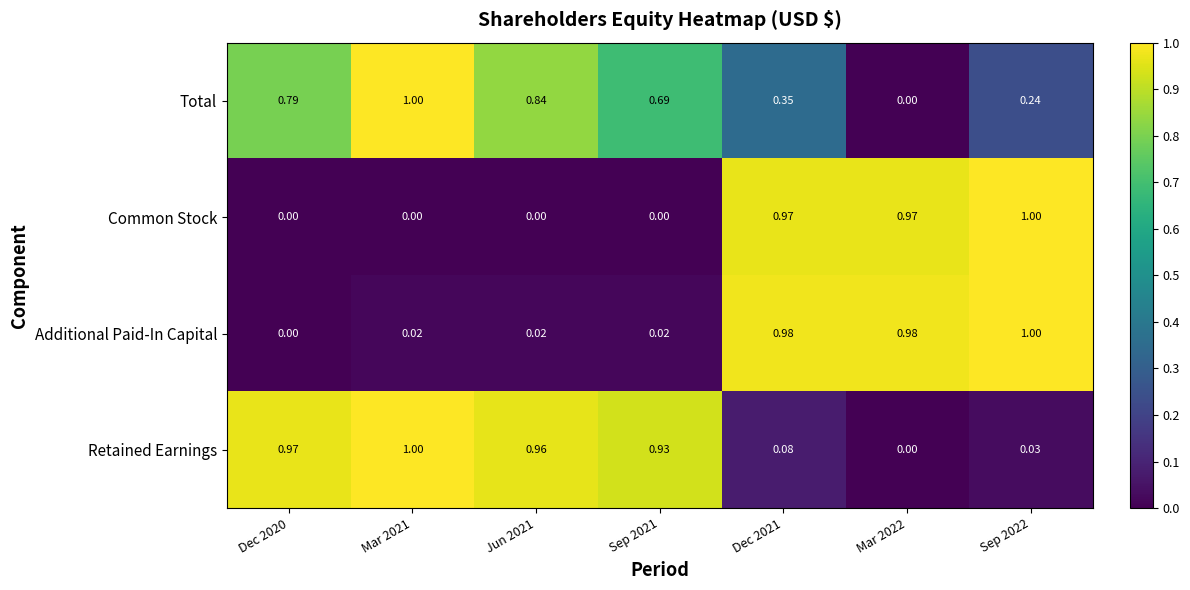

Rank the series at Jun 2021 from lowest to highest value.

Common Stock, Additional Paid-In Capital, Total, Retained Earnings